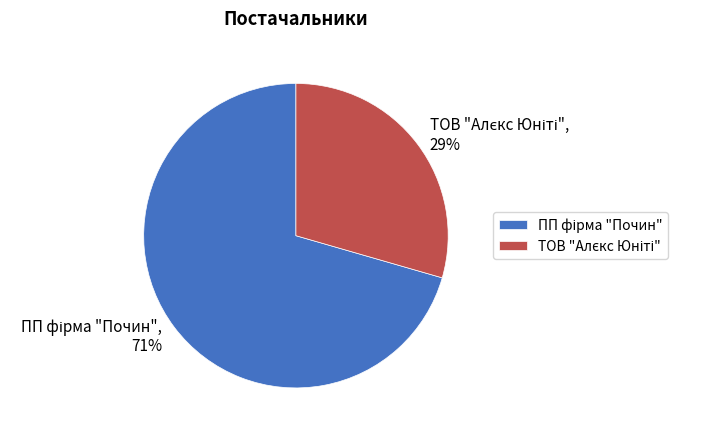

Is there any slice that represents more than half of the pie?

Yes